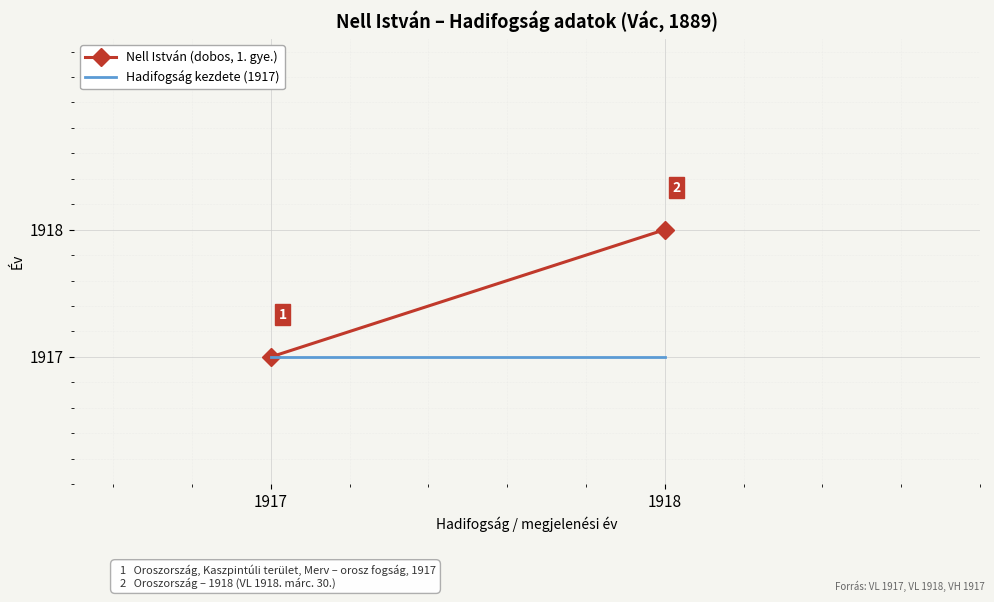

Reading left to right, extract all data points from this chart.

Nell István (dobos, 1. gye.): 1917	1918
Hadifogság kezdete (1917): 1917	1917